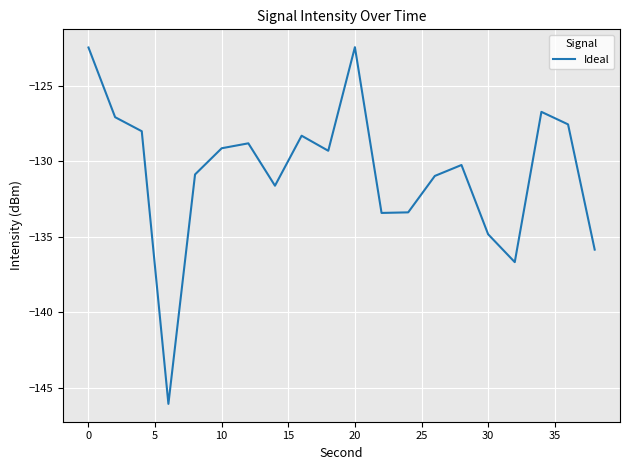

How many lines are shown in the chart?

1